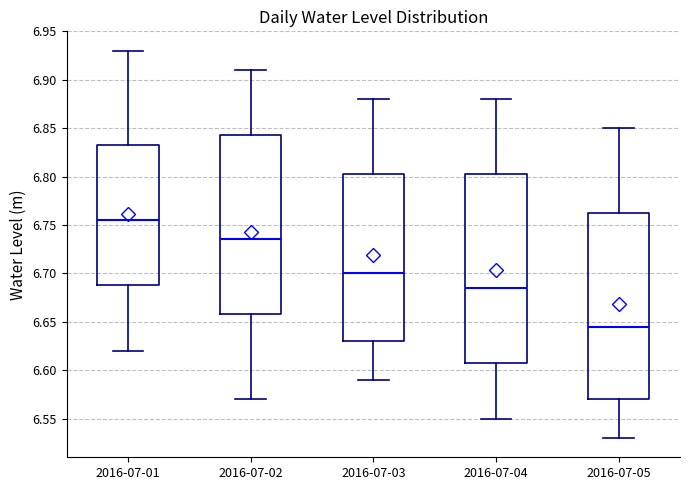

Which box has the highest median line?

2016-07-01